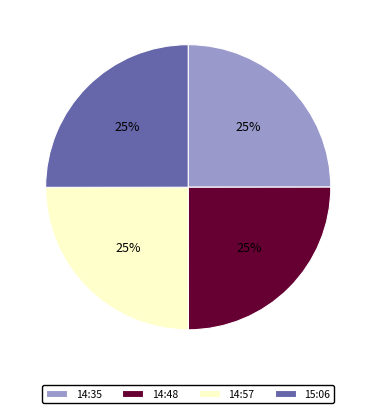

Does 14:57 represent more than half of the total?

No